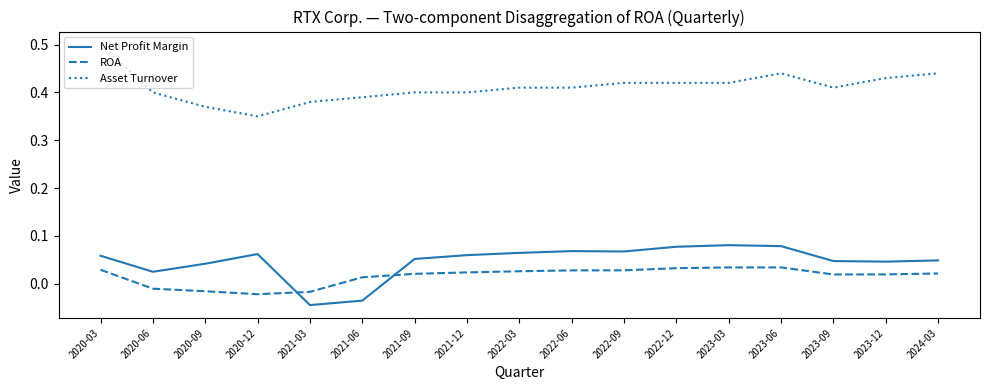

Between 2020-03 and 2024-03, which series saw the biggest shift?

Asset Turnover